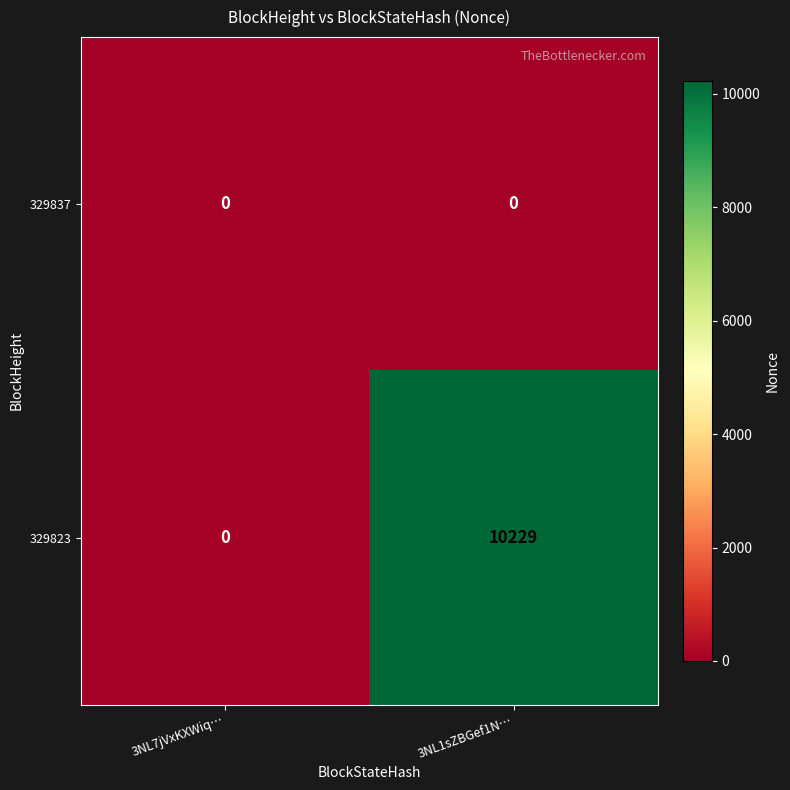

The value of 329823 at 3NL7jVxKXWiq… is 0. True or false?

True